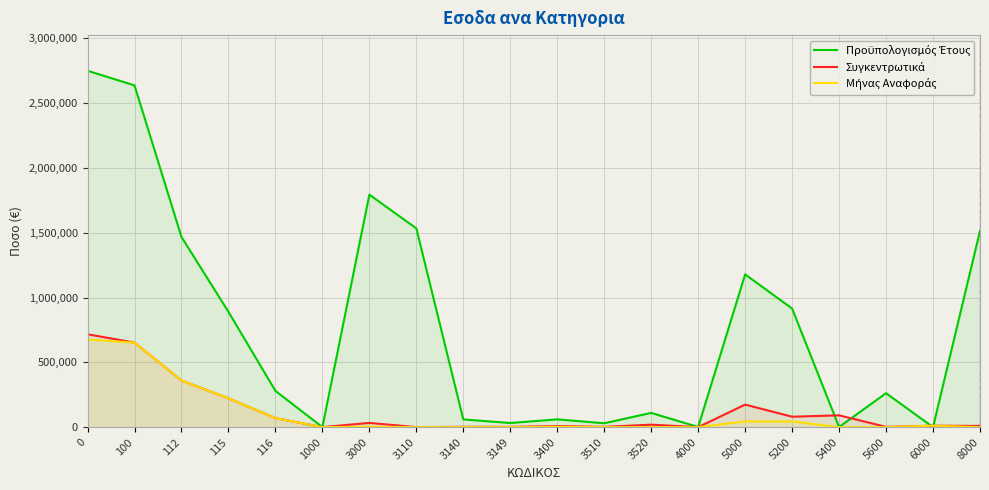

What are all the series names shown in the legend?

Προϋπολογισμός Έτους, Συγκεντρωτικά, Μήνας Αναφοράς